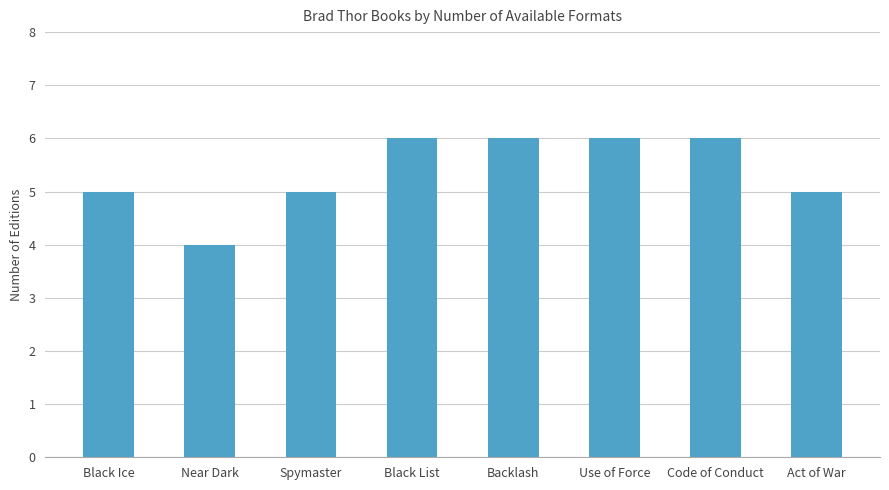

Read the value at Code of Conduct.

6